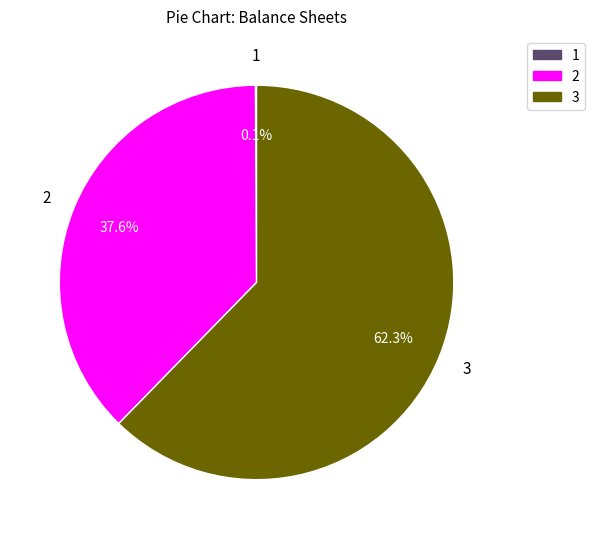

Does any single category account for the majority?

Yes